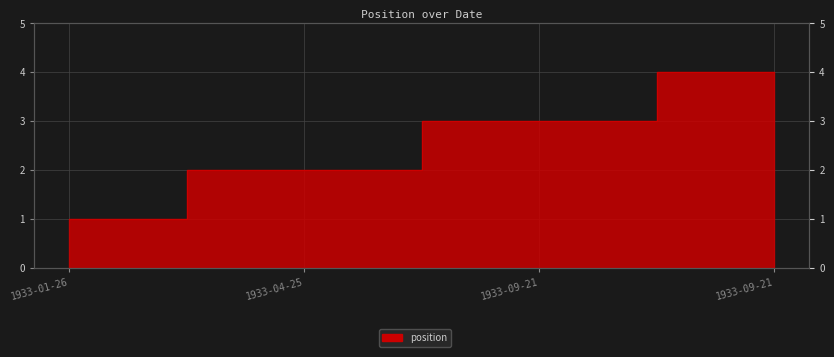

True or false: the data shows 4 at 1933-09-21.

True